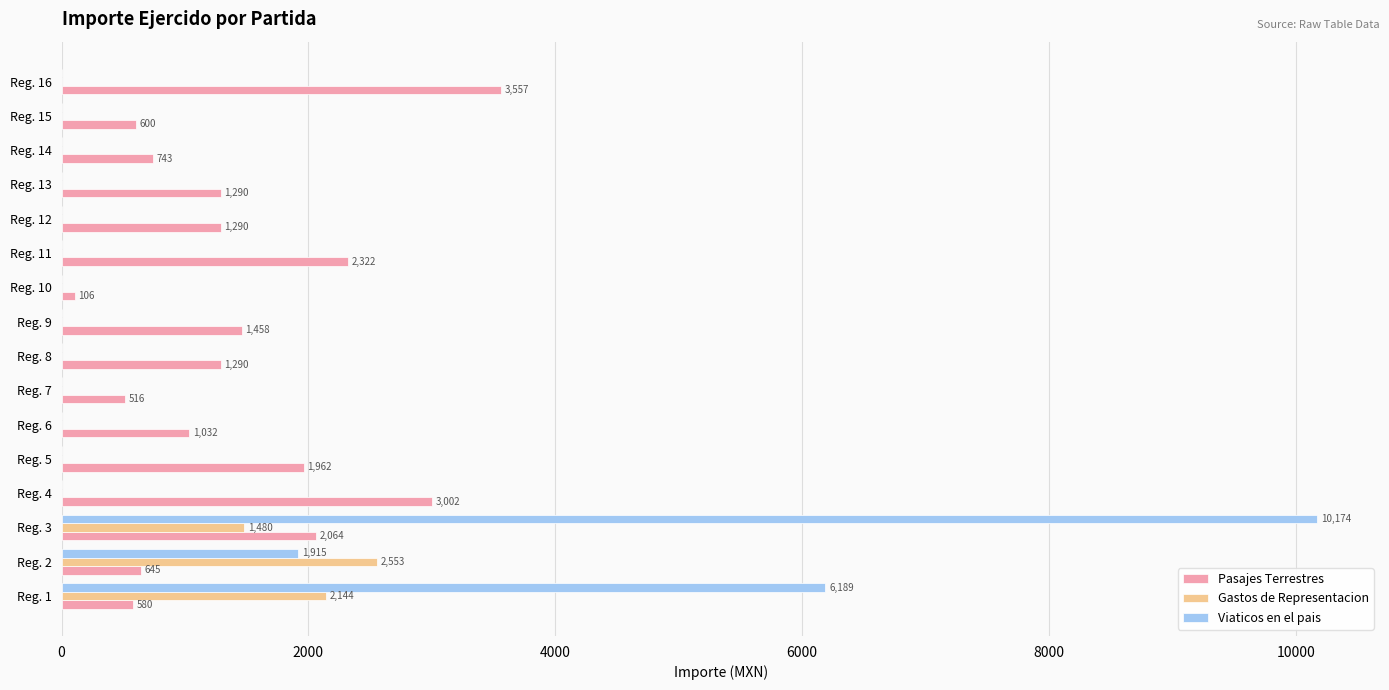

The value of Pasajes Terrestres at Reg. 14 is 743.0. True or false?

True